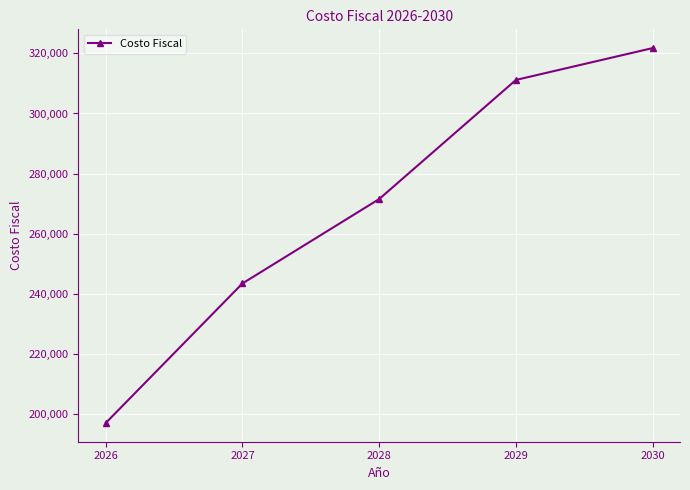

What is the sum of the values at 2030 and 2028?

593295.7